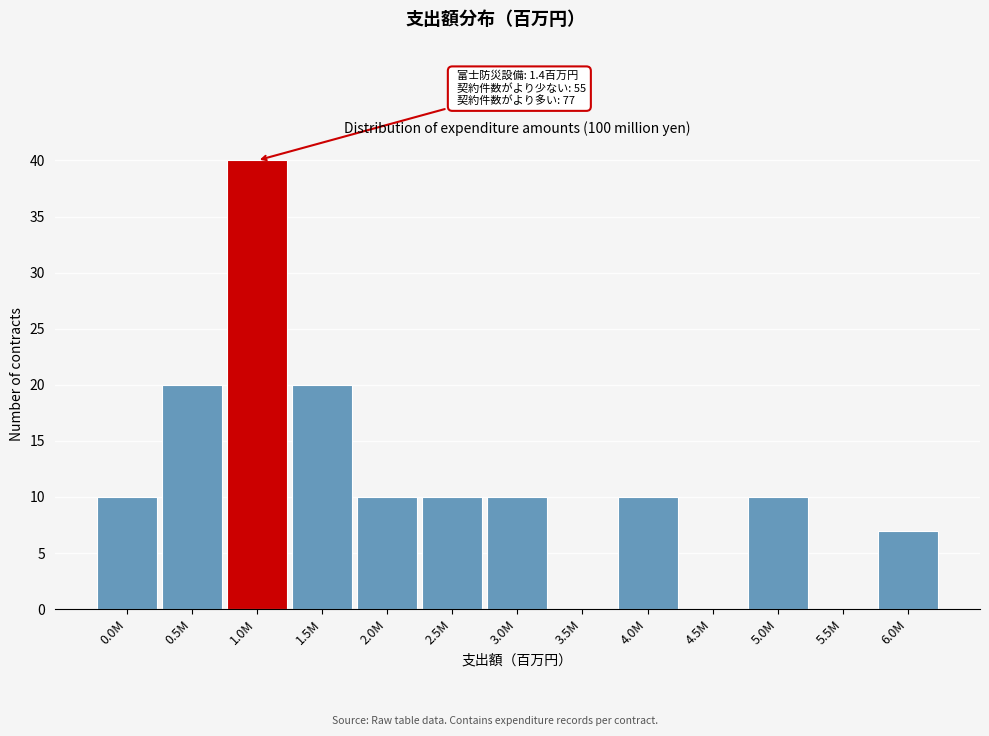

Reading right to left, transcribe all the data shown in this chart.

6.0M=7	5.5M=0	5.0M=10	4.5M=0	4.0M=10	3.5M=0	3.0M=10	2.5M=10	2.0M=10	1.5M=20	1.0M=40	0.5M=20	0.0M=10